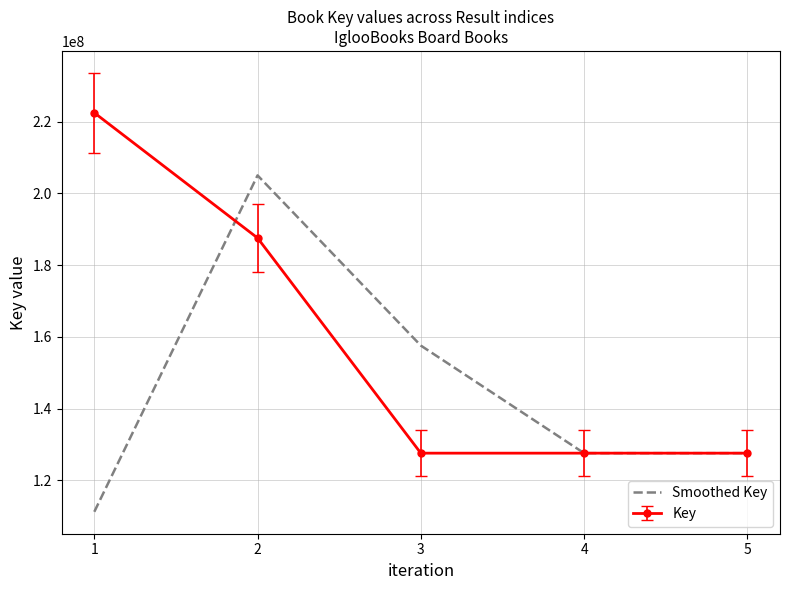

List the series in order of their overall mean, highest first.

Key, Smoothed Key